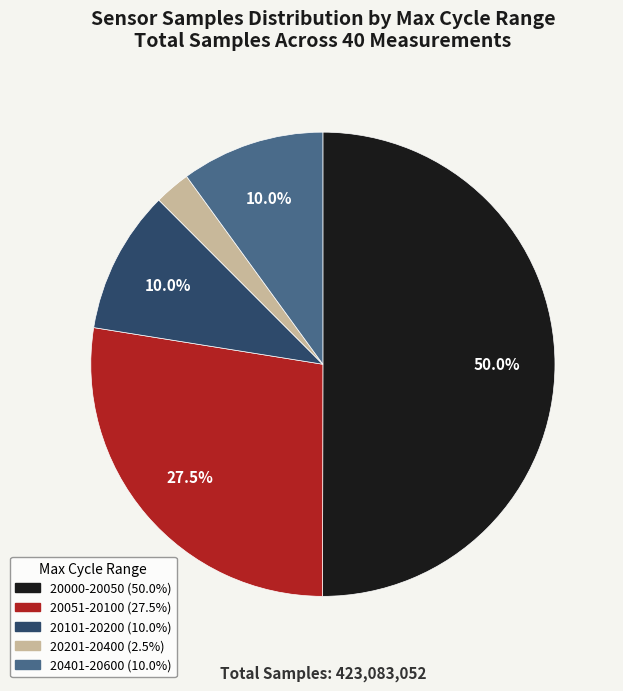

How many slices are in this pie chart?

5